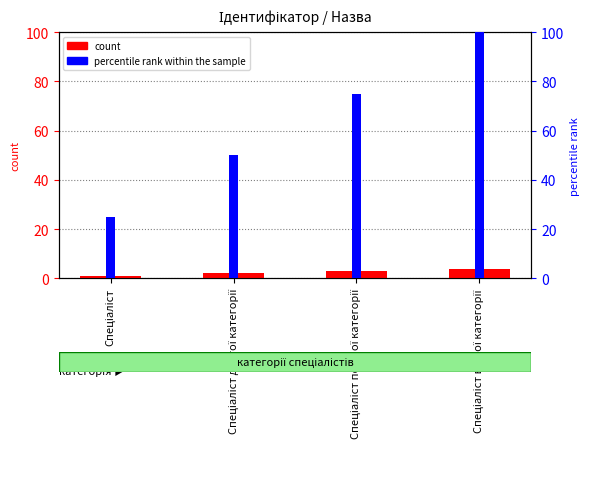

What are all the series names shown in the legend?

count, percentile rank within the sample